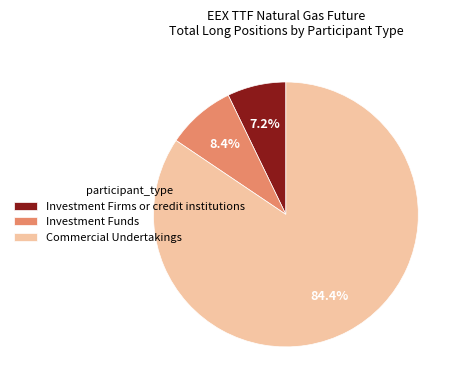

True or false: Commercial Undertakings accounts for 84% of the total.

True